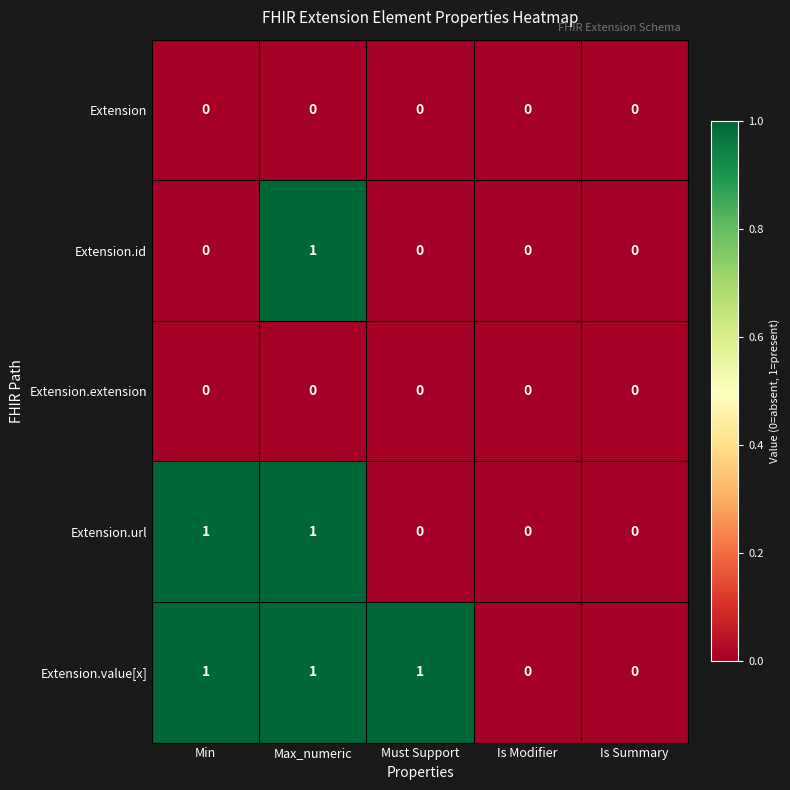

Reading left to right, transcribe all the data shown in this chart.

Extension: 0	0	0	0	0
Extension.id: 0	1	0	0	0
Extension.extension: 0	0	0	0	0
Extension.url: 1	1	0	0	0
Extension.value[x]: 1	1	1	0	0